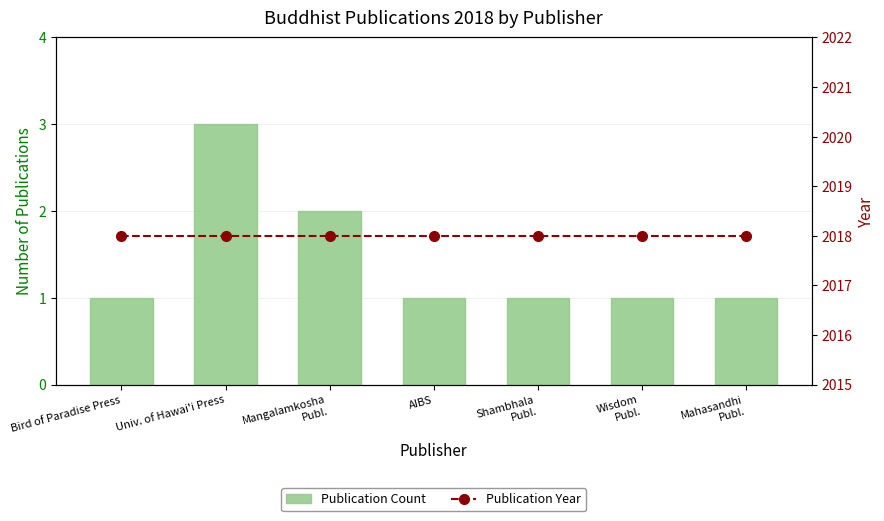

Reading right to left, extract all data points from this chart.

Publication Count: 1	1	1	1	2	3	1
Publication Year (2018): 2018	2018	2018	2018	2018	2018	2018